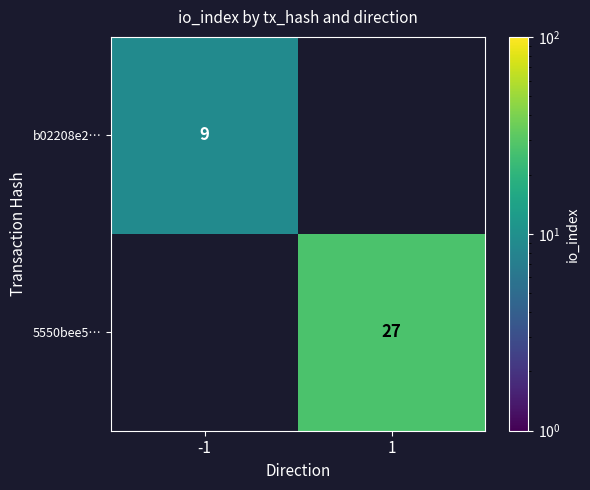

The value of b02208e2… at -1 is 15. True or false?

False